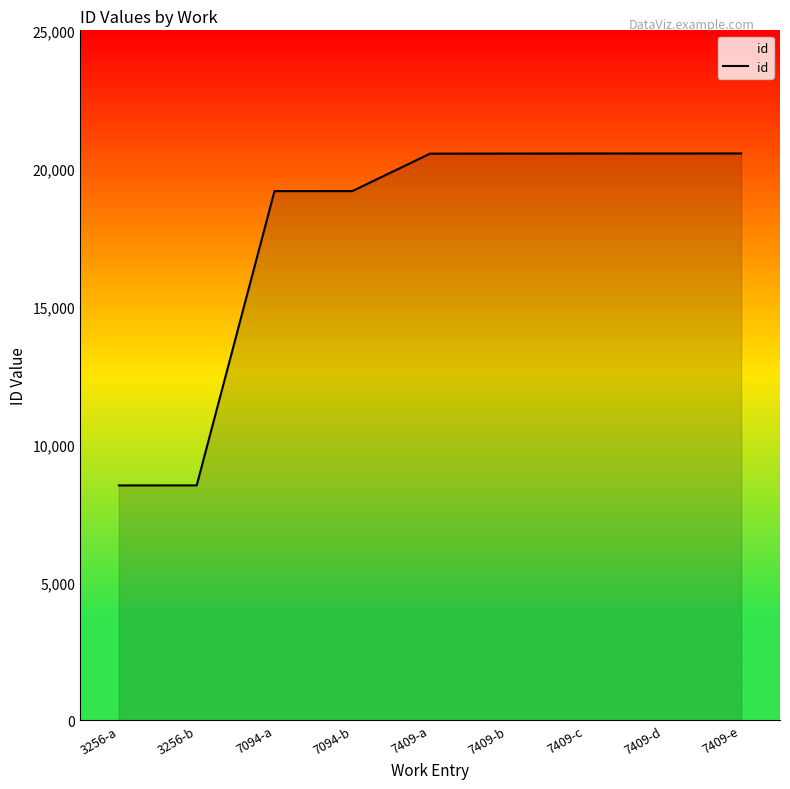

Is it true that the value at 7409-d is 20538?

True